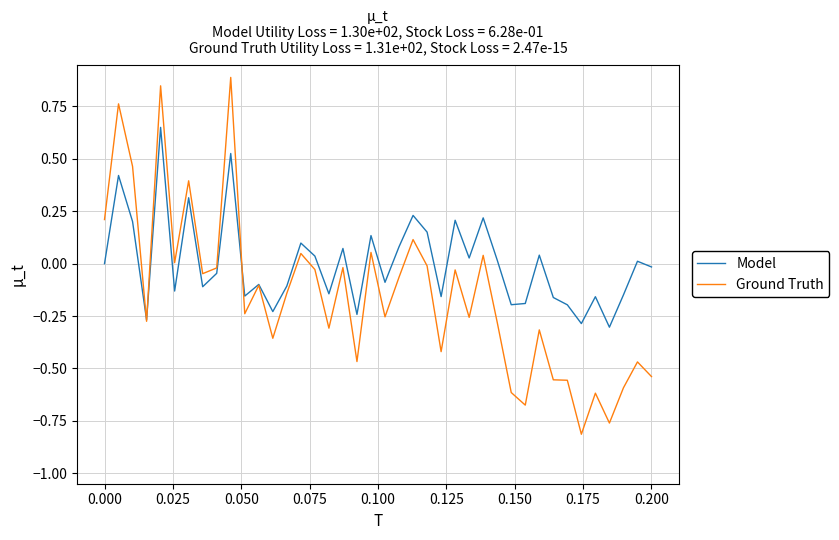

Which series has the widest spread of values?

Ground Truth